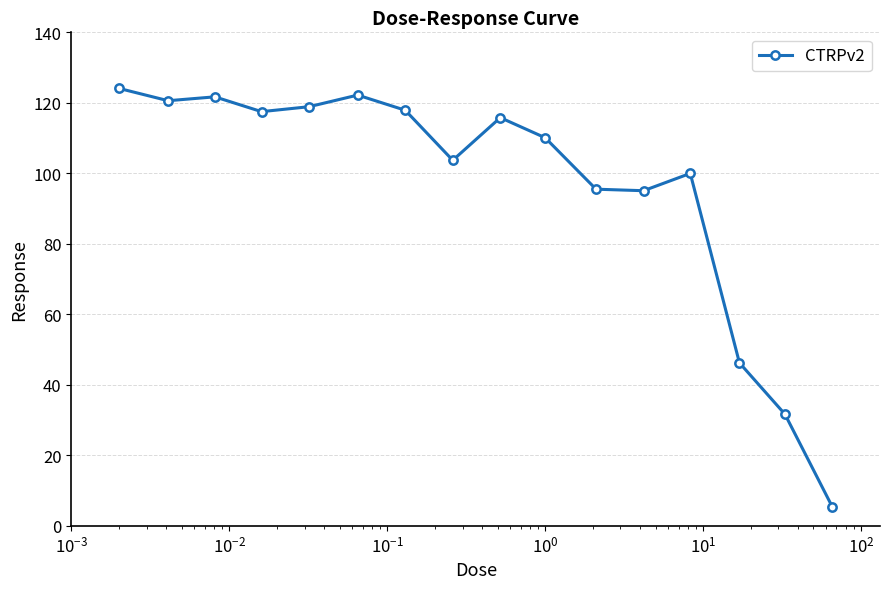

What is the value of the 11th point from the left?

95.5